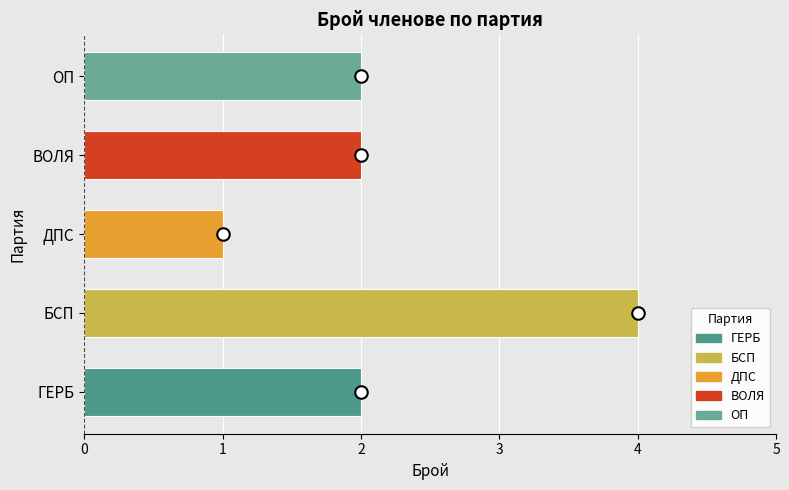

Which category has the highest value across all series?

БСП